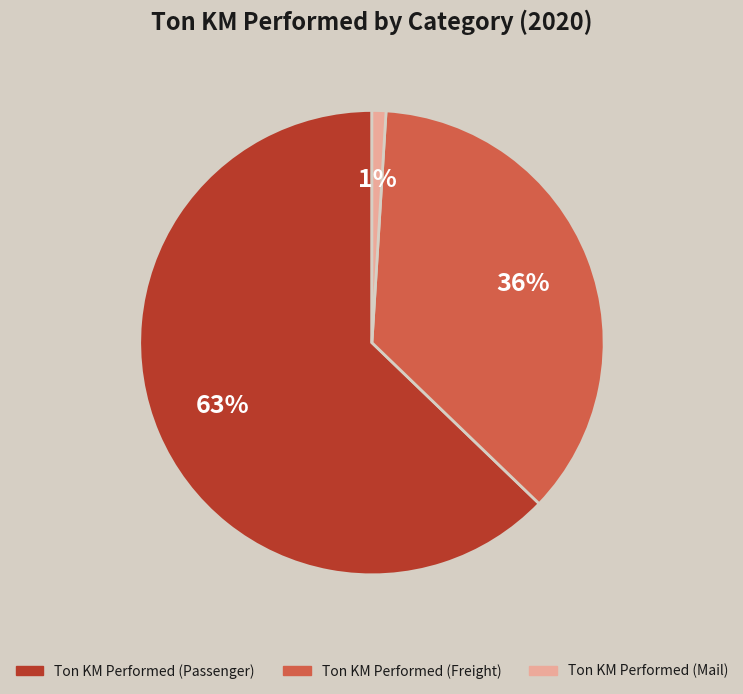

How many segments does this pie chart have?

3